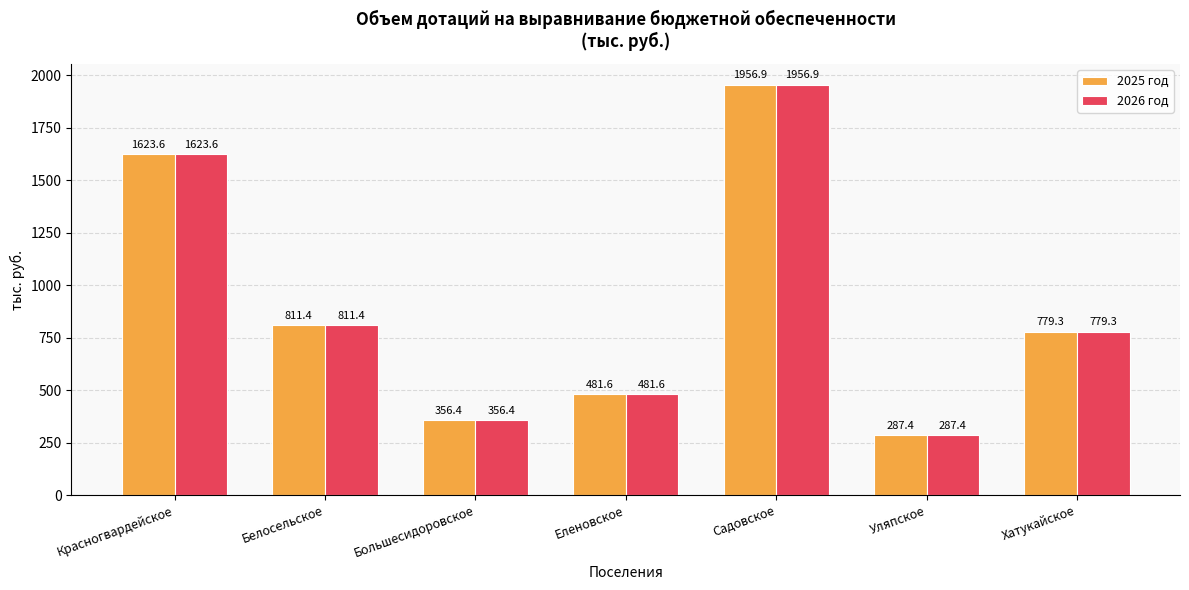

Is it true that 2025 год equals 790.0 at Садовское?

False